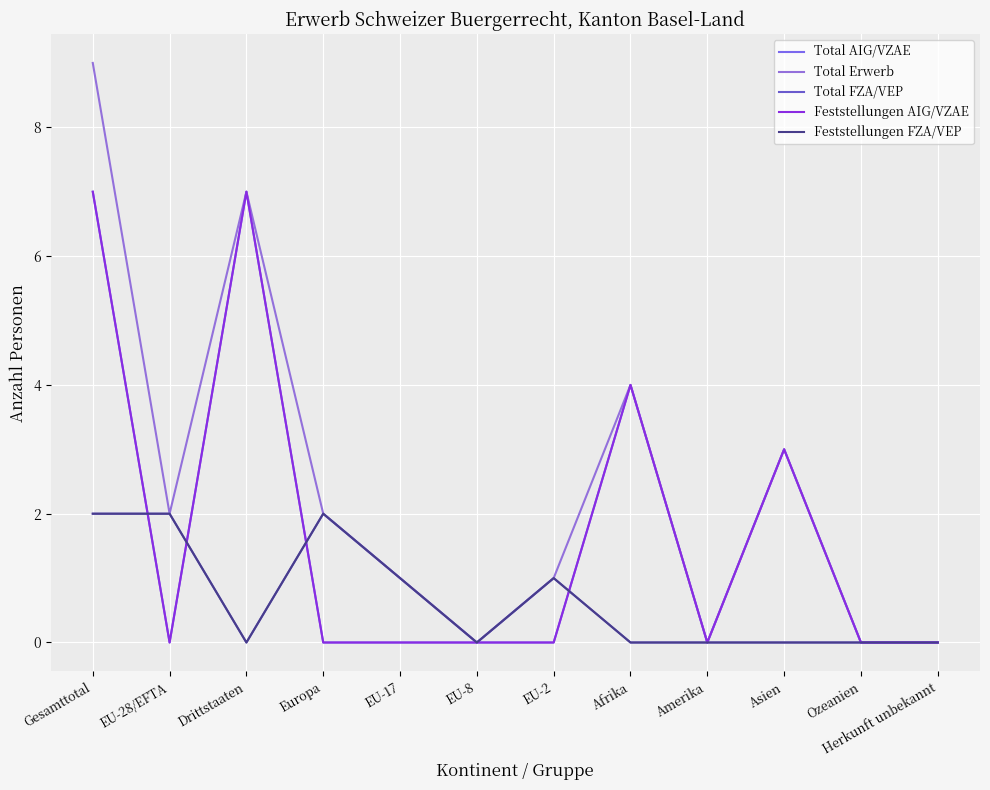

Is this an area chart (filled region under the line)?

No